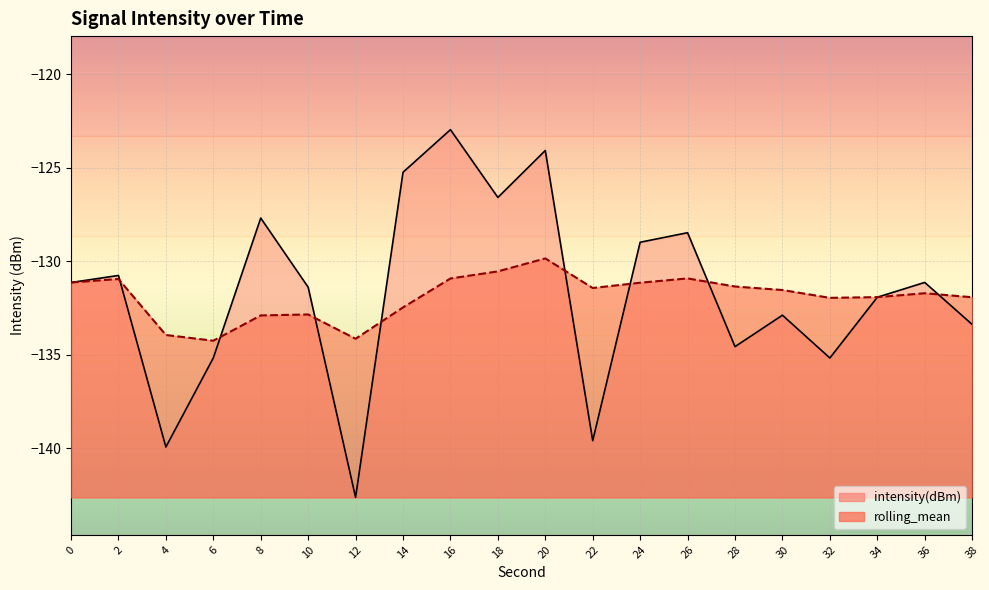

True or false: intensity(dBm) and rolling_mean cross at least once.

True